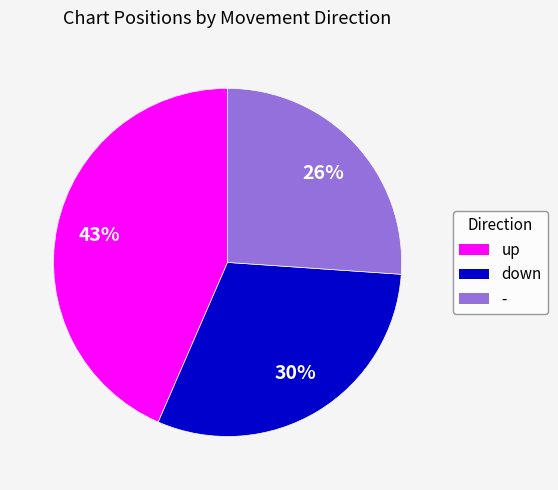

To the nearest percent, what percentage of the pie is up?

43%